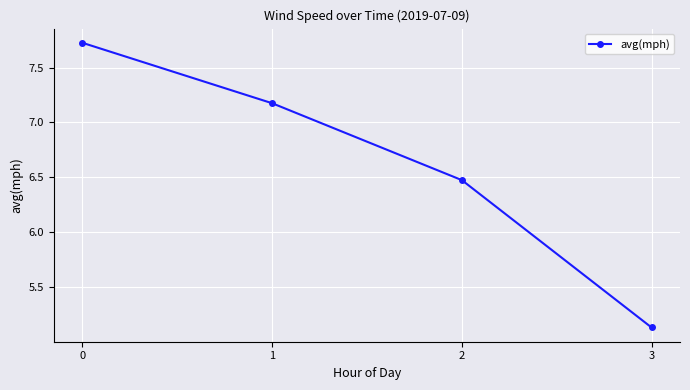

List the labels in order of value, largest first.

0, 1, 2, 3